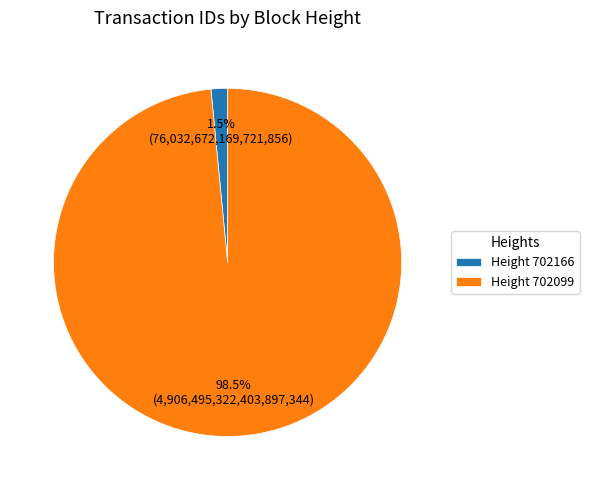

Rank the categories by value from lowest to highest.

Height 702166, Height 702099